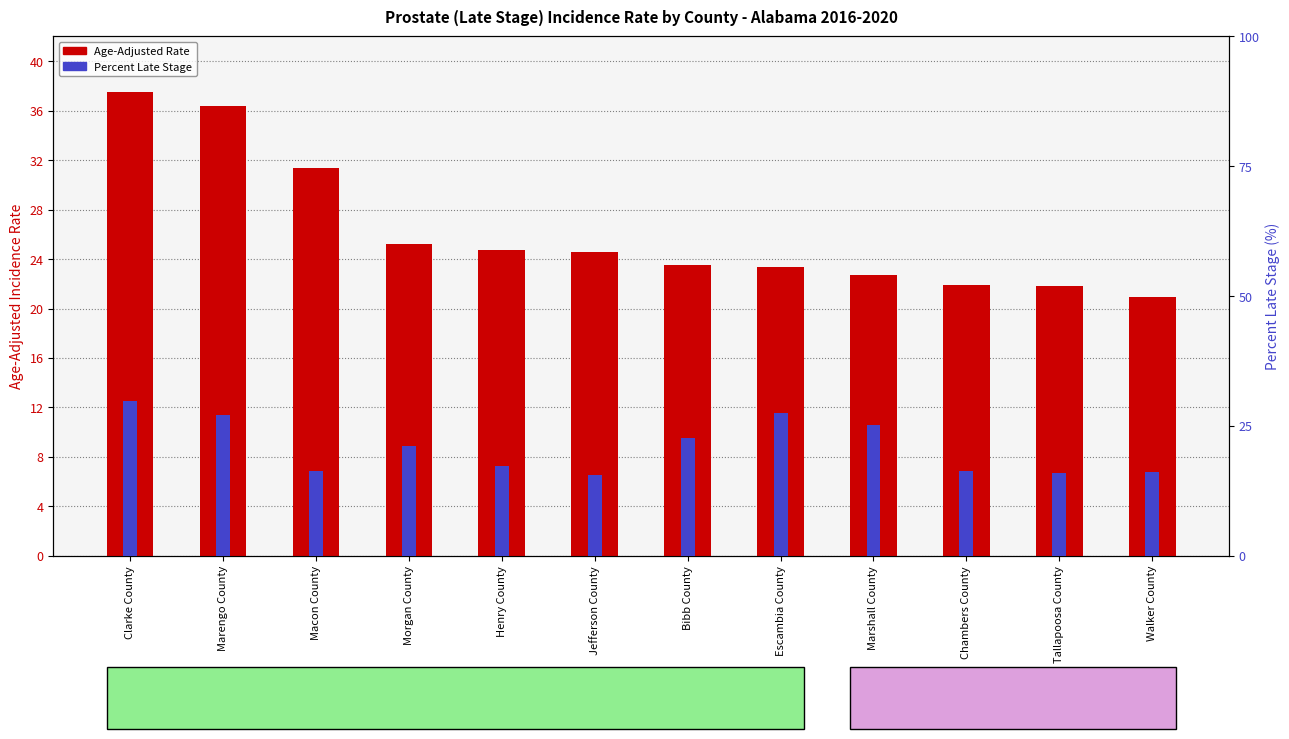

What is the smallest value displayed?

15.6